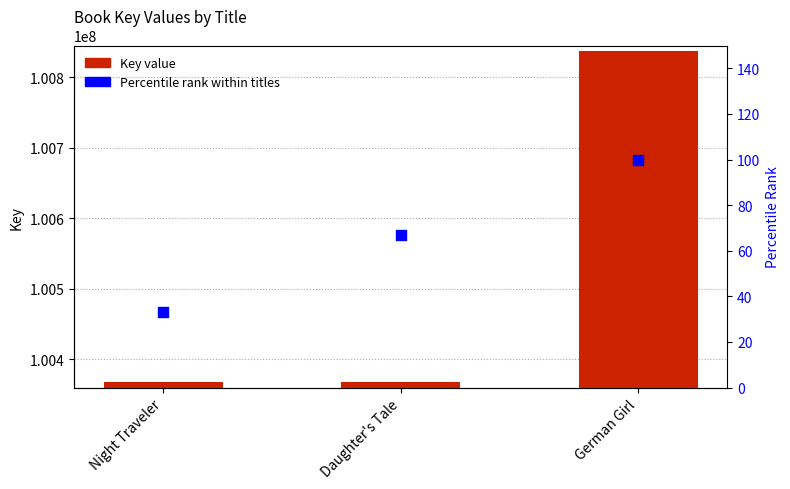

Which series has the widest spread of Y values?

Key